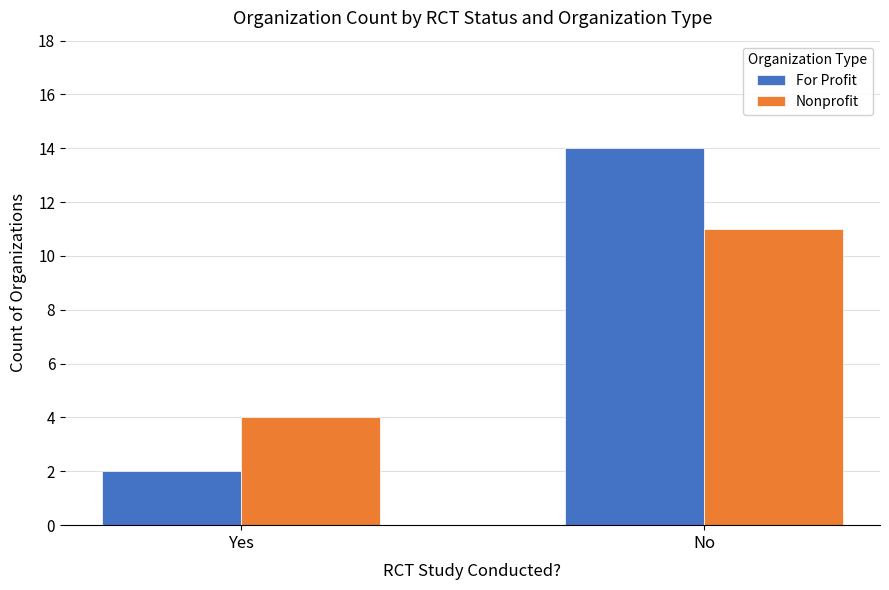

Where is Nonprofit nearest to the value 7?

Yes